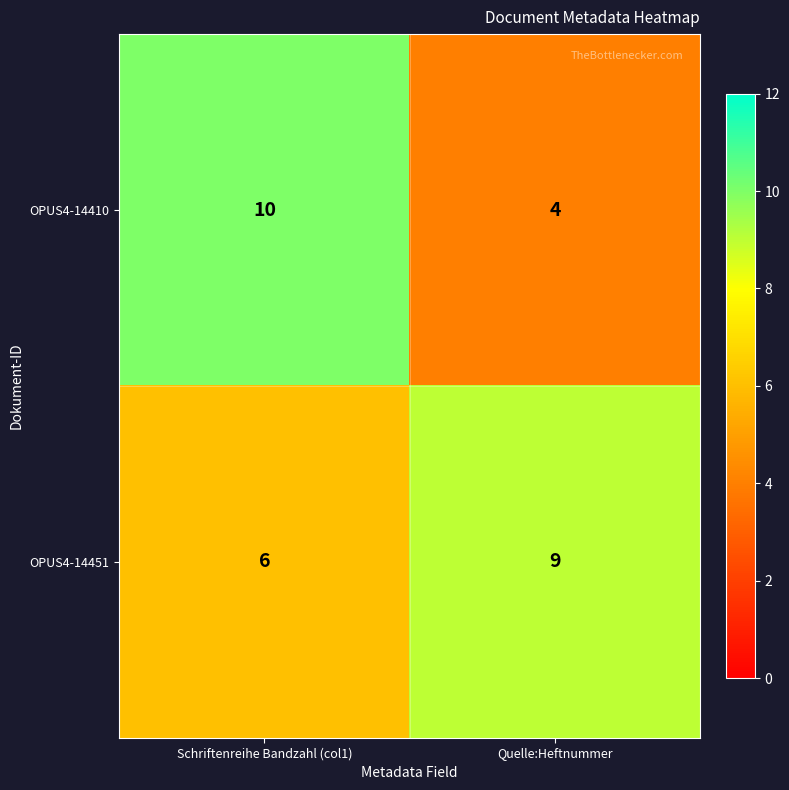

What is the smallest value displayed?

4